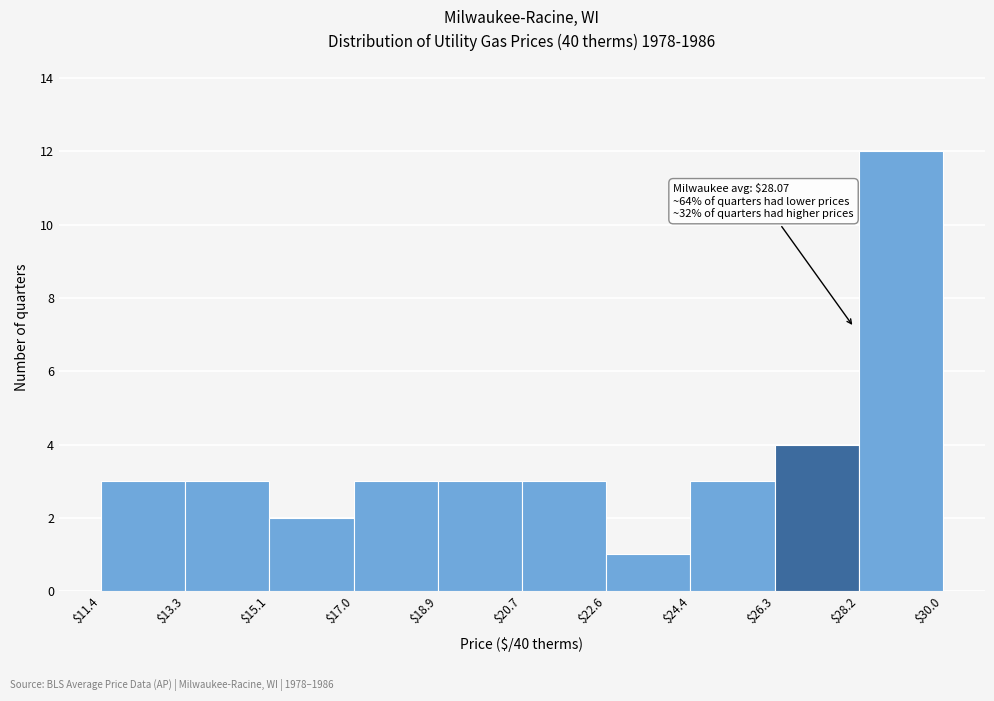

Which range on the x-axis has the tallest bar?

$28.2 to $30.0